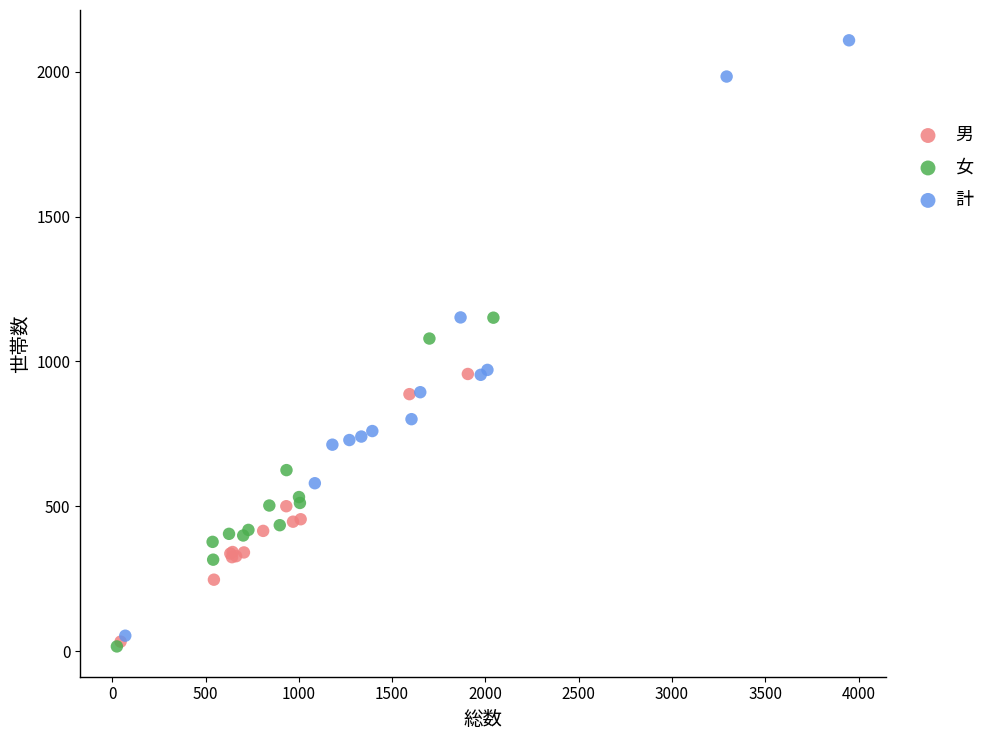

What are all the series names shown in the legend?

男, 女, 計